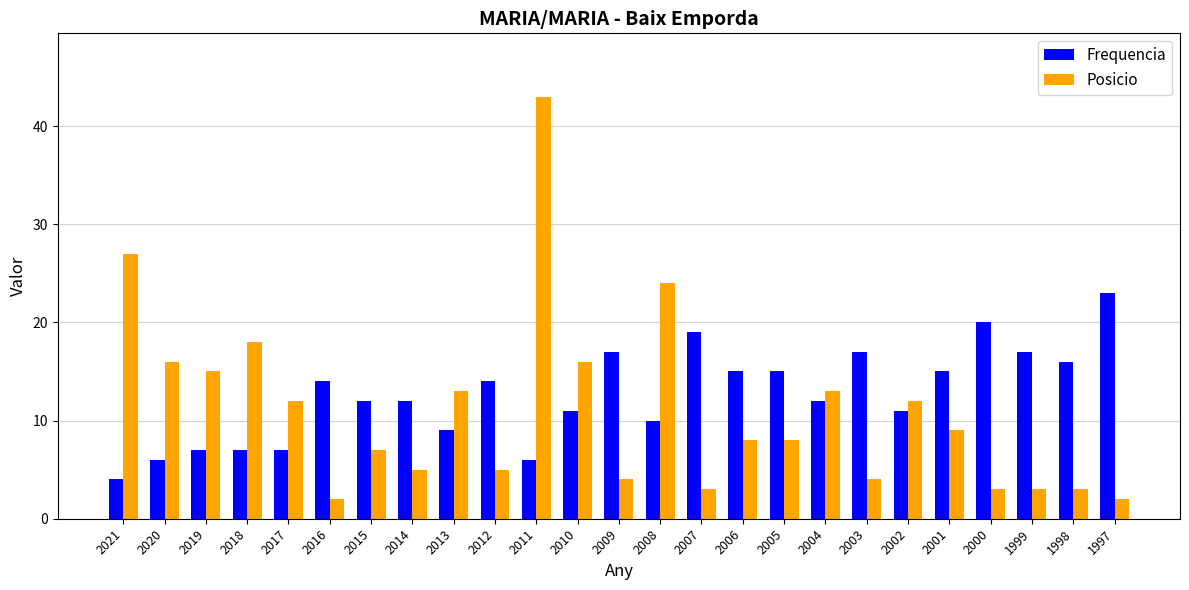

Where does the Frequencia series first go above 12?

2016